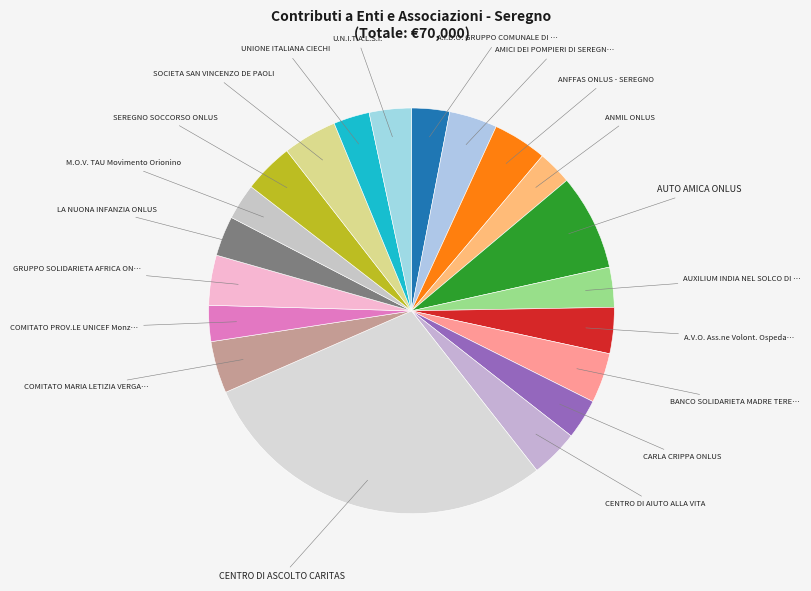

How many slices are in this pie chart?

20